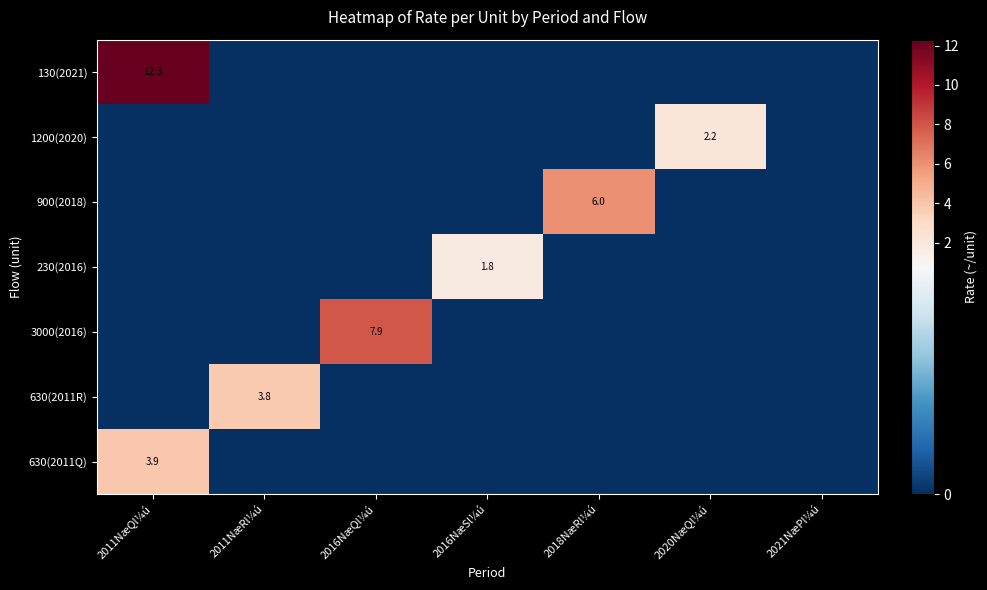

Which has a higher value, 2011NæRl¼ú or 2020NæQl¼ú?

2011NæRl¼ú